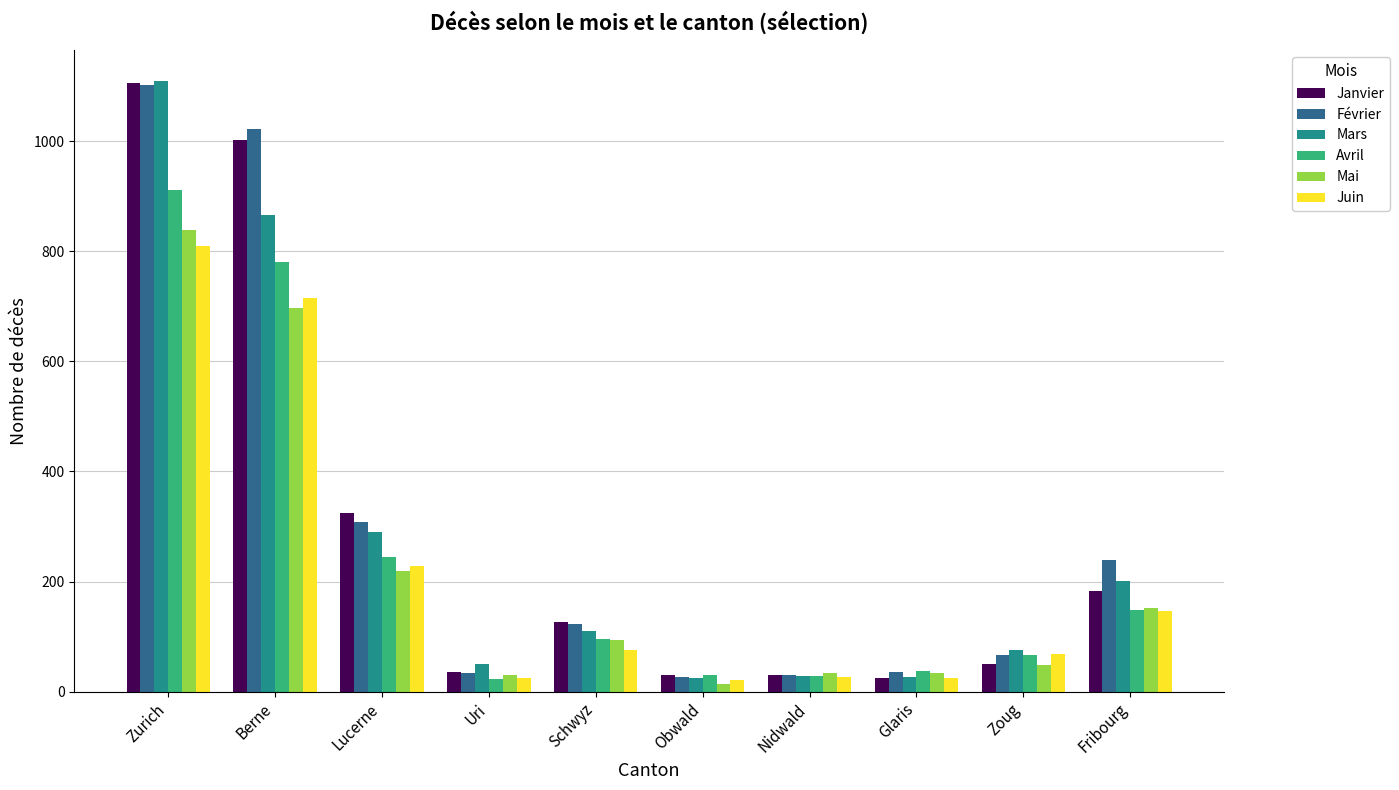

What is the maximum value shown in the chart?

1110